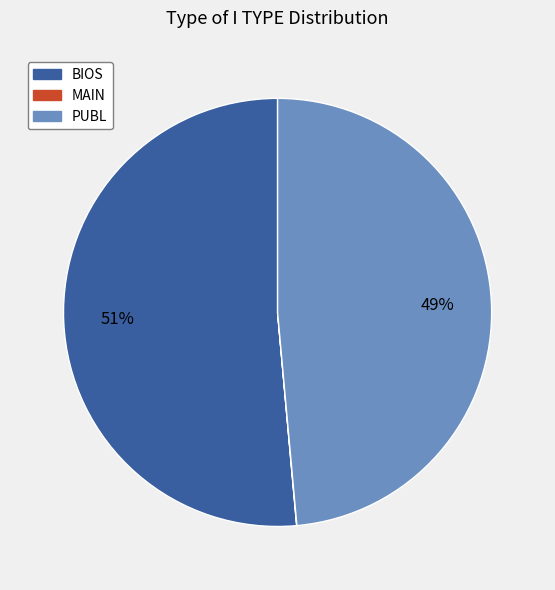

Which category has the biggest portion of the pie?

BIOS